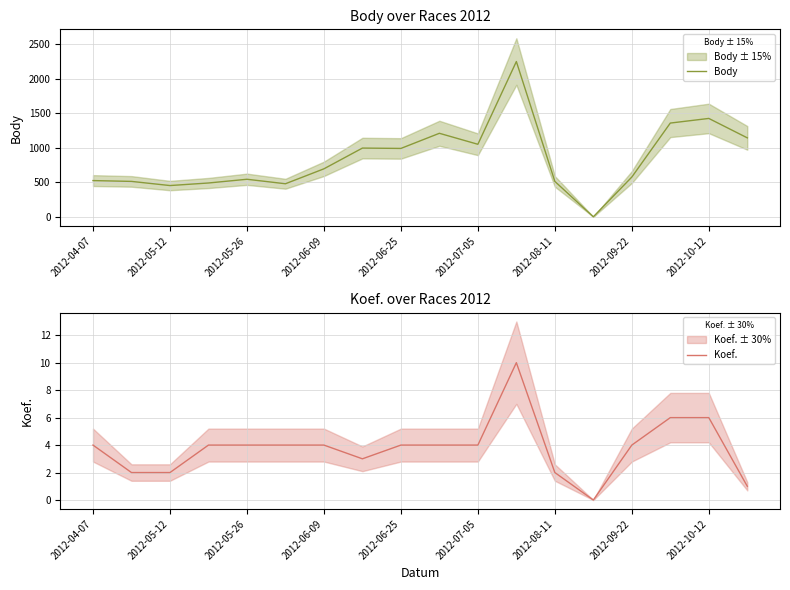

What is the value of the Koef. point at the 11th from the left?

4